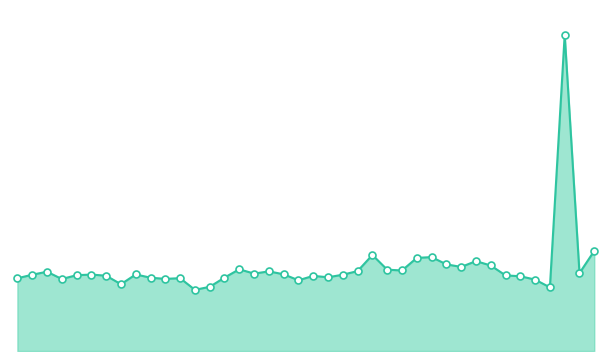

Does the chart have visible grid lines?

No